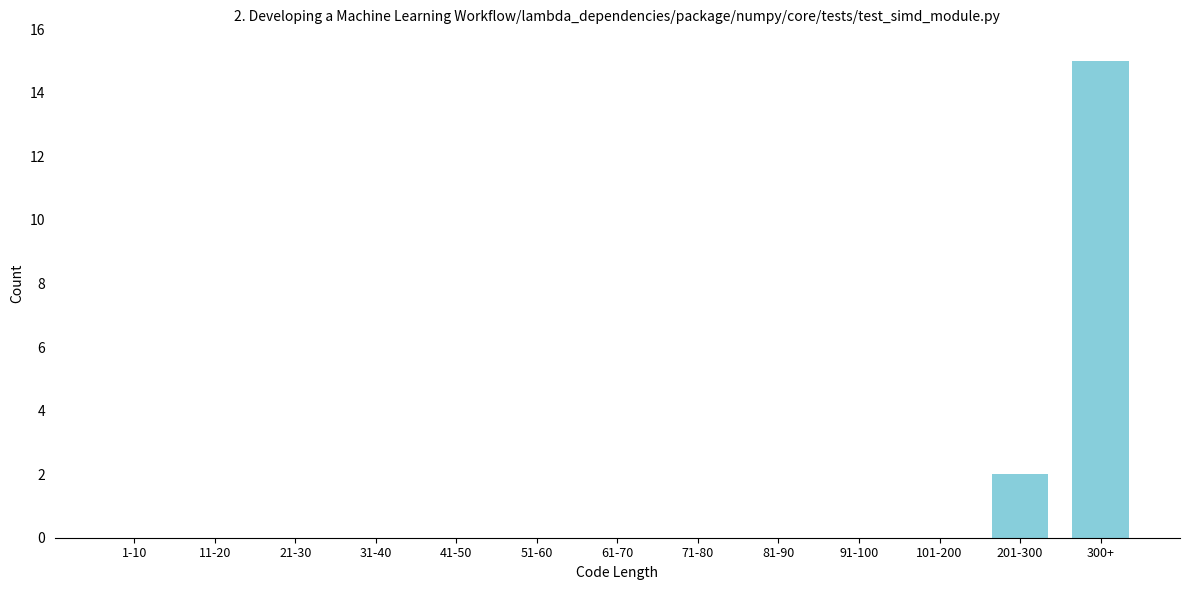

Reading right to left, what are all the values shown in this chart?

300+=15	201-300=2	101-200=0	91-100=0	81-90=0	71-80=0	61-70=0	51-60=0	41-50=0	31-40=0	21-30=0	11-20=0	1-10=0